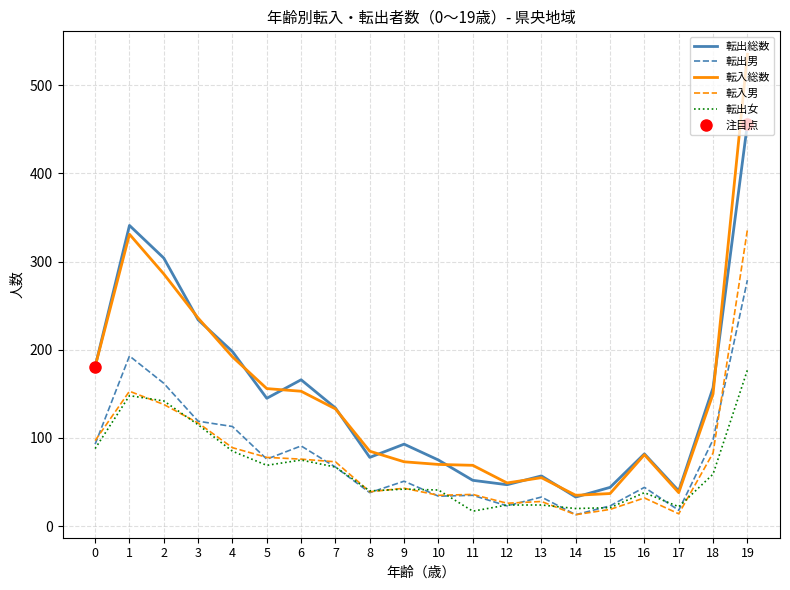

What is the minimum value shown in the chart?

13